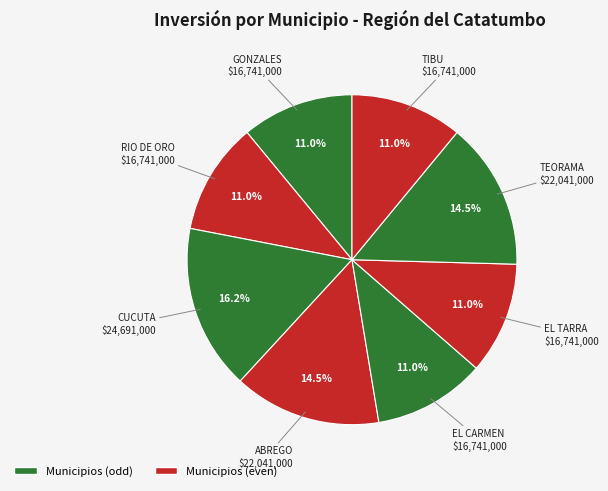

Which category has the smallest portion of the pie?

GONZALES